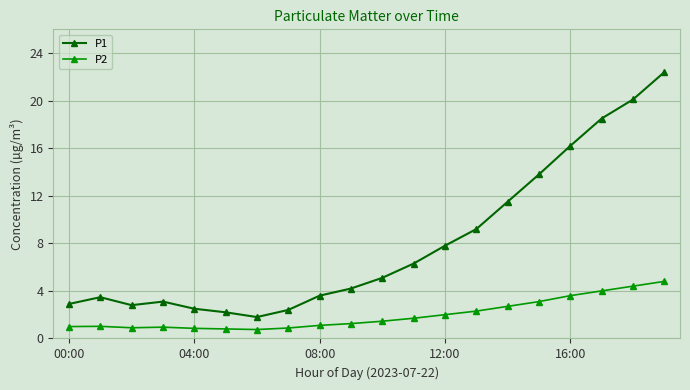

Which series has the largest total across all categories?

P1